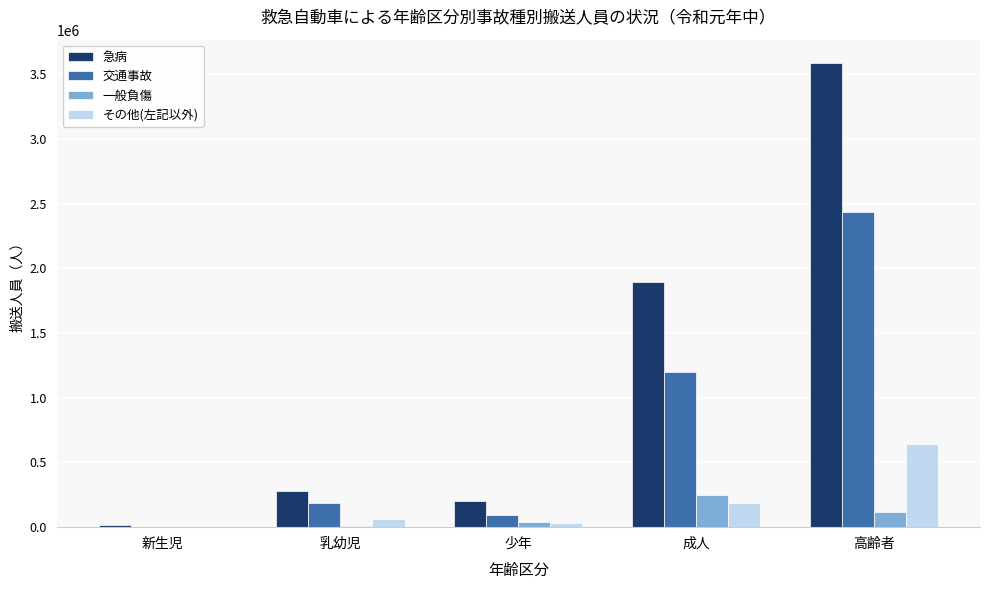

True or false: 急病 has a value of 1083578 at 成人.

False